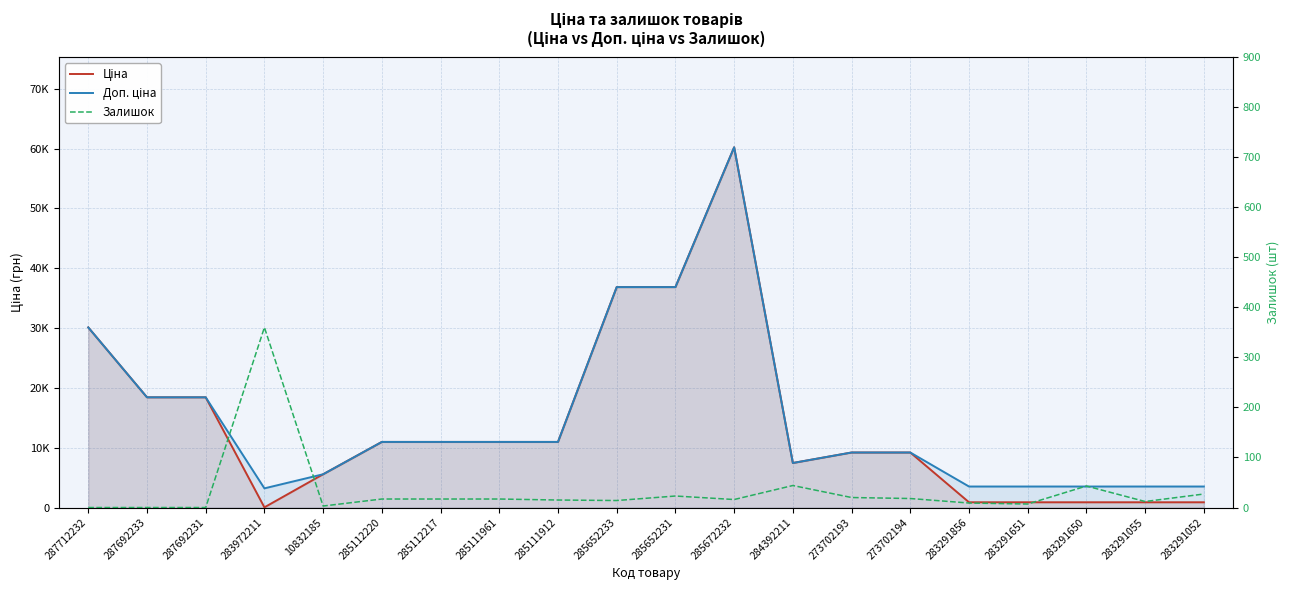

The Доп. ціна series shows 4720.5 at 283291055. True or false?

False